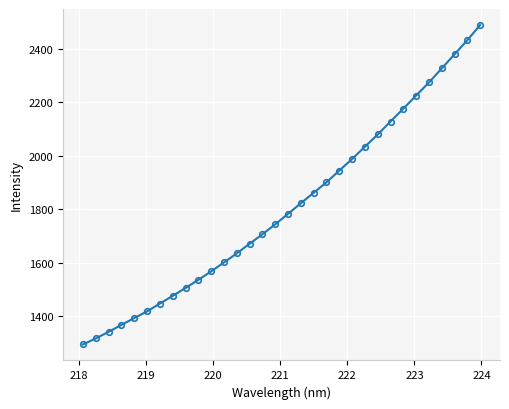

What is the difference between the maximum and minimum values?

1194.2